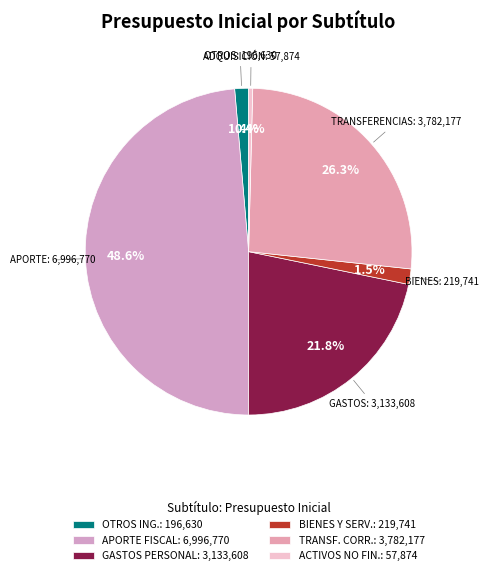

Count the number of slices in the pie.

6